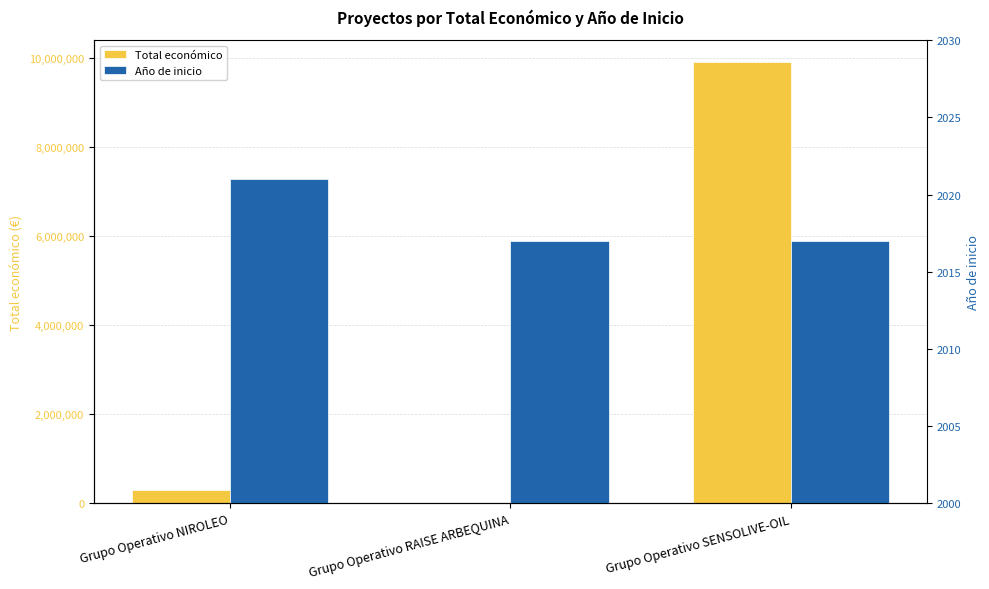

What are all the series names shown in the legend?

Total económico, Año de inicio